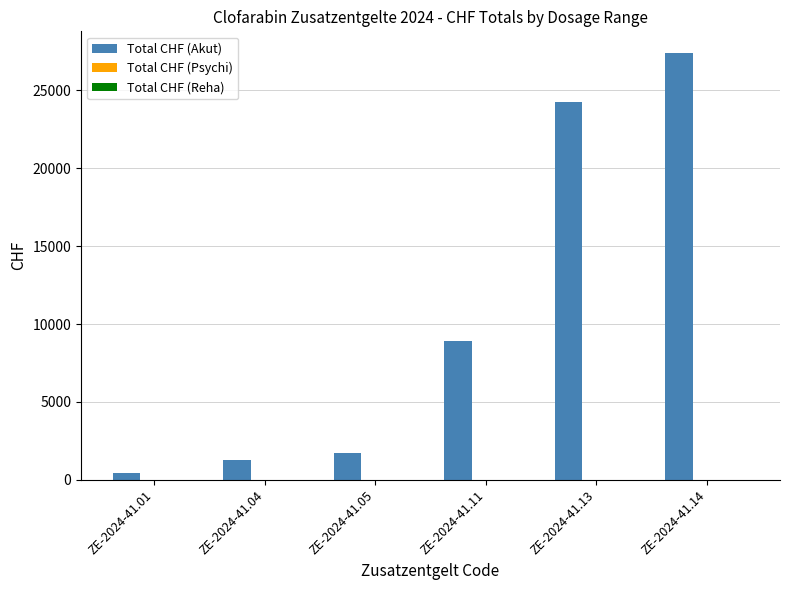

Where is the data nearest to the value 13931?

ZE-2024-41.11